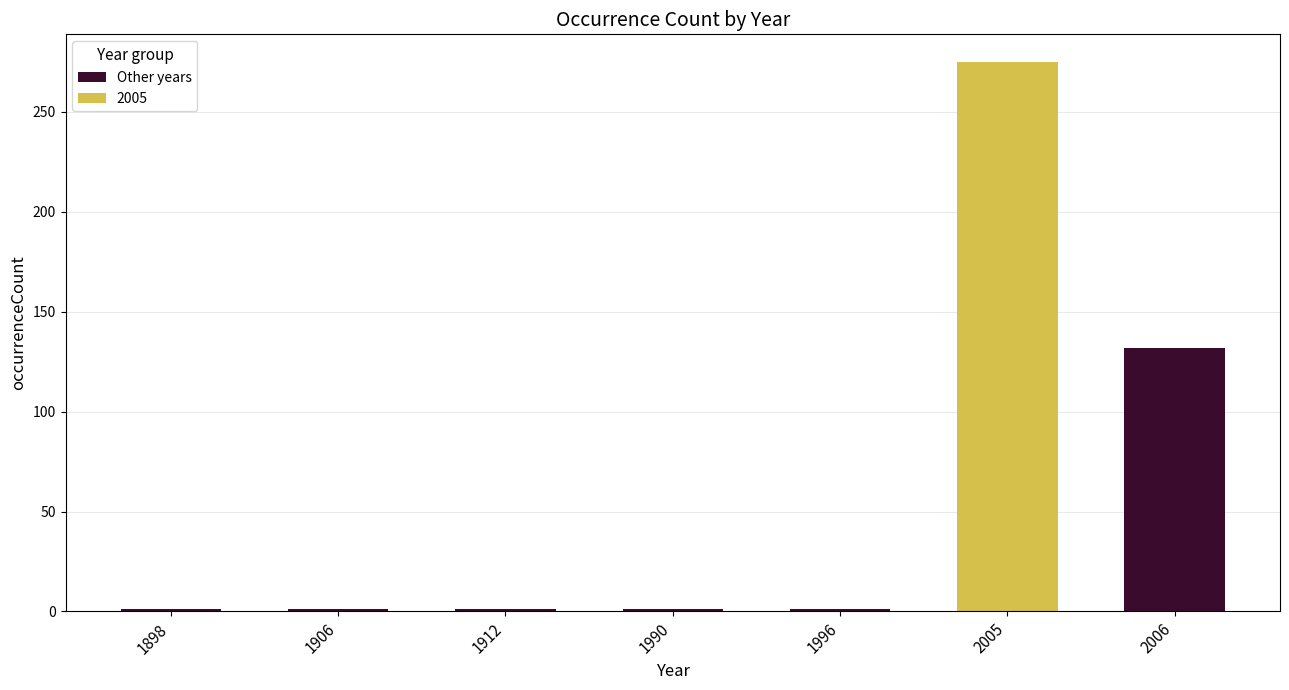

What is the sum of all Other years values?

137